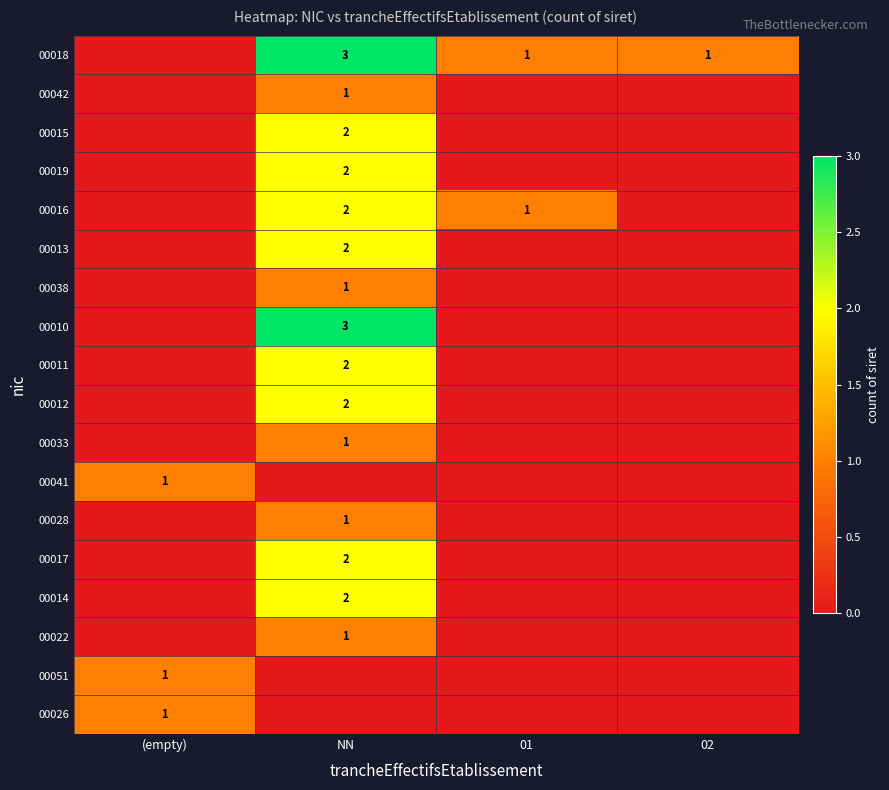

What is the spread (max minus min) of values at 02?

1